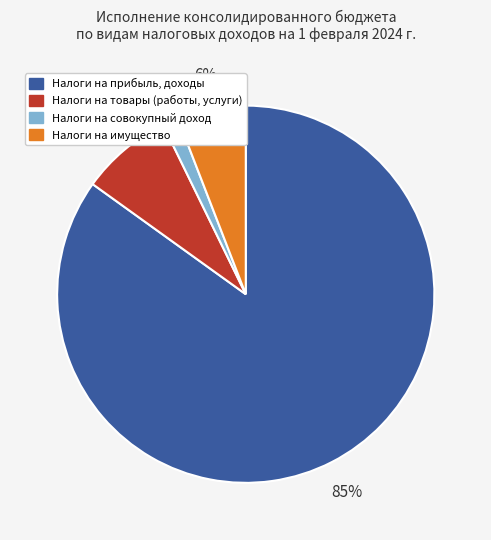

Is there any slice that represents more than half of the pie?

Yes